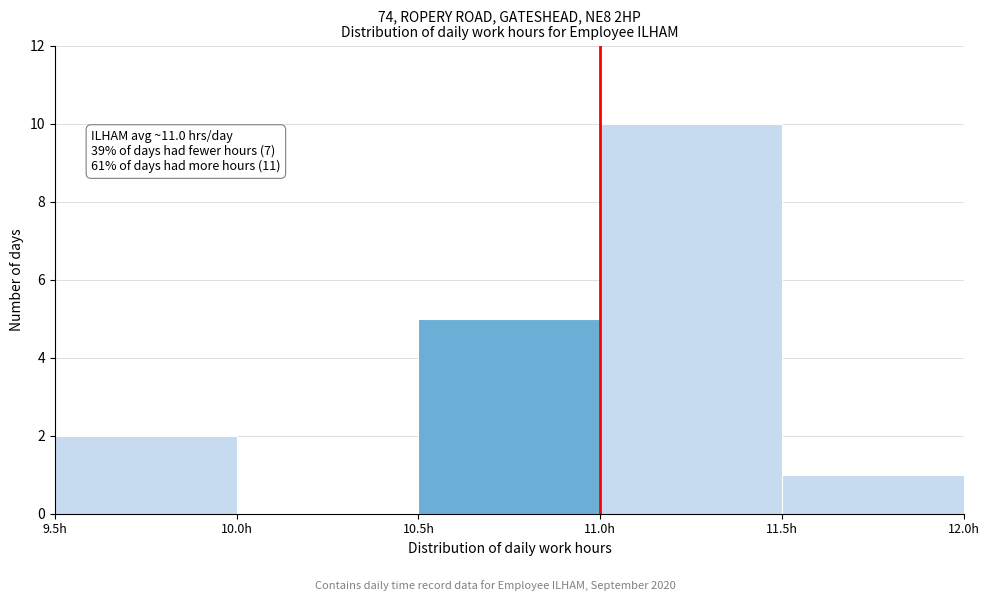

Over which range of the x-axis is the bar tallest?

11.0 to 11.5